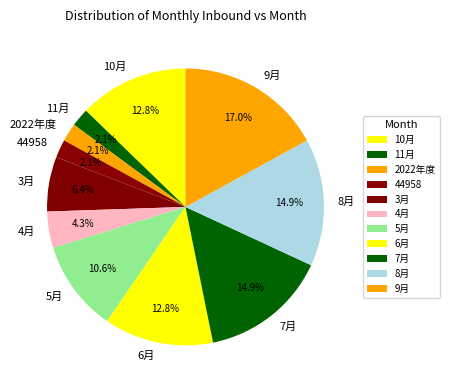

Does 8月 represent more than half of the total?

No